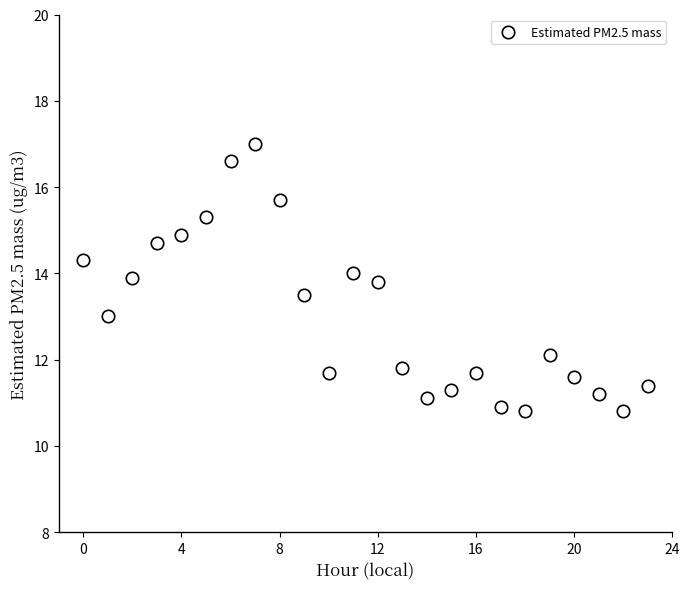

What is the range of Y values (max minus min)?

6.2